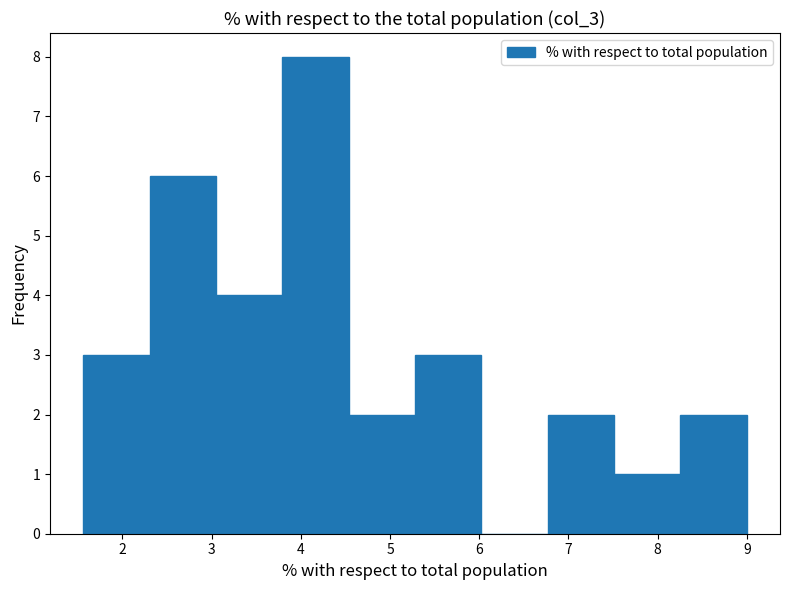

How tall is the bar that spans 3.0 to 3.8 on the x-axis? Neither the bar edges nor the heights are printed on the chart, so give them approximately, as read against the axes.

4